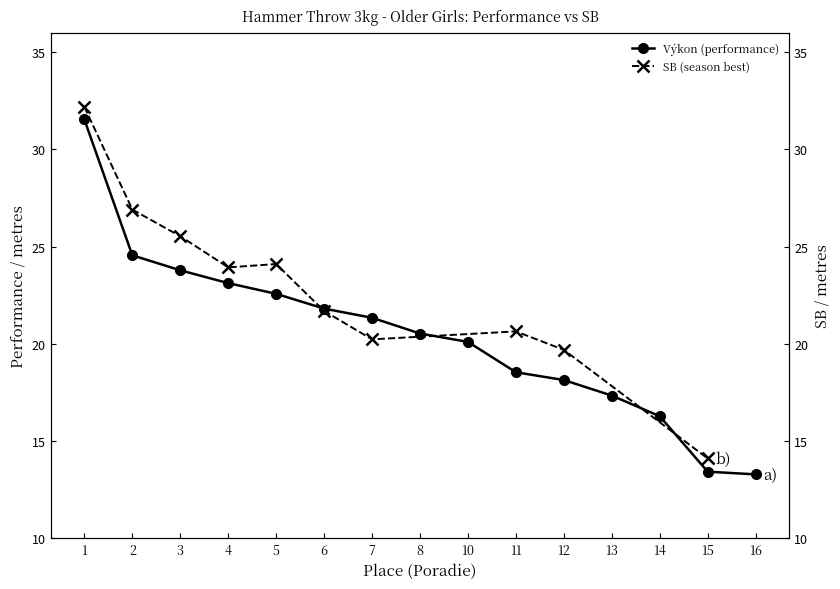

What is the minimum value shown in the chart?

13.3